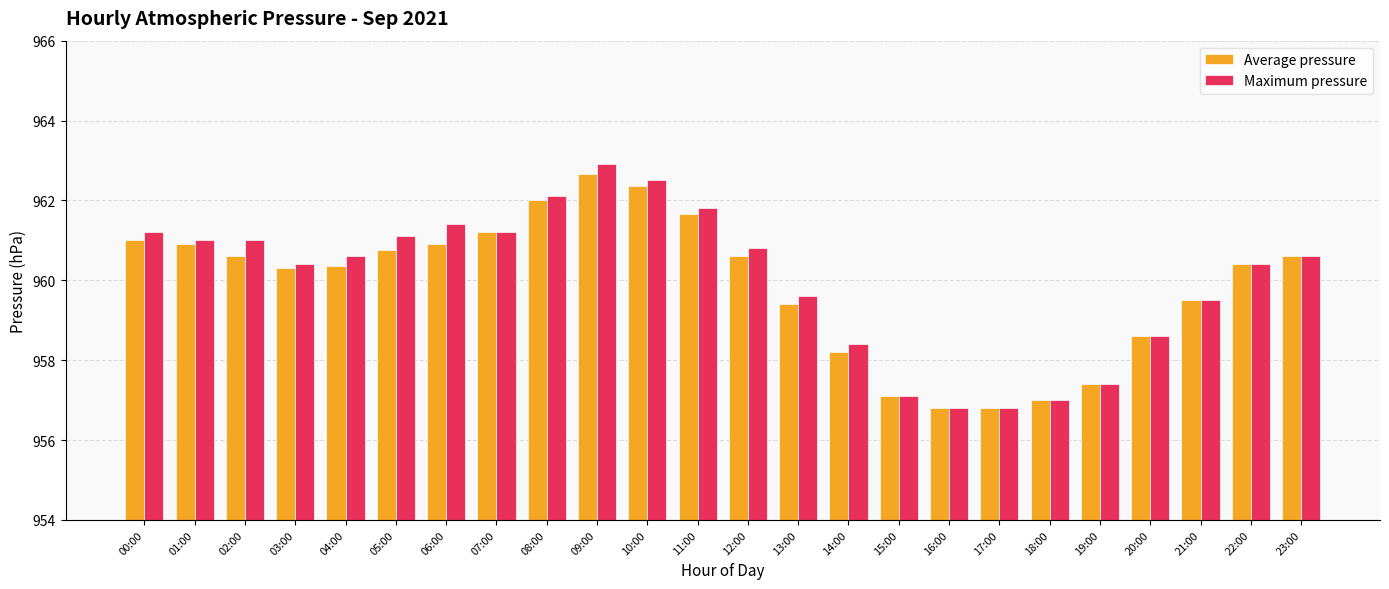

Which series changed the most between 02:00 and 11:00?

Average pressure